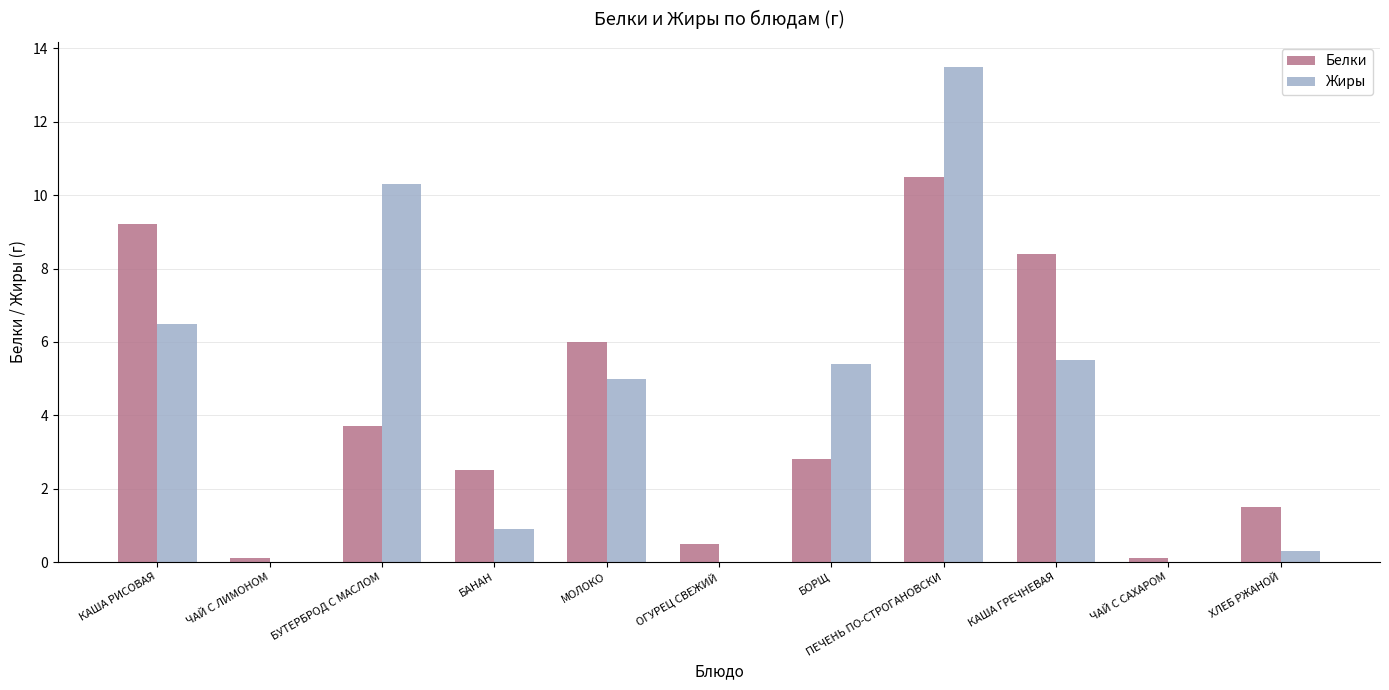

Count the number of categories in the chart.

11